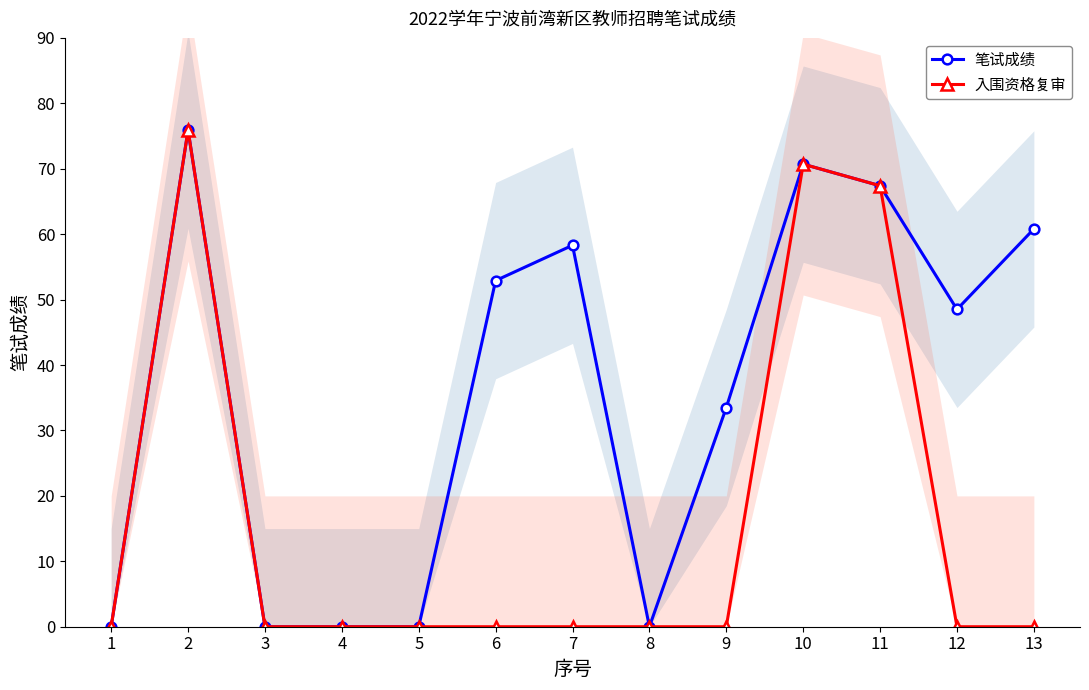

List the series in order of their peak value, highest first.

笔试成绩, 入围资格复审